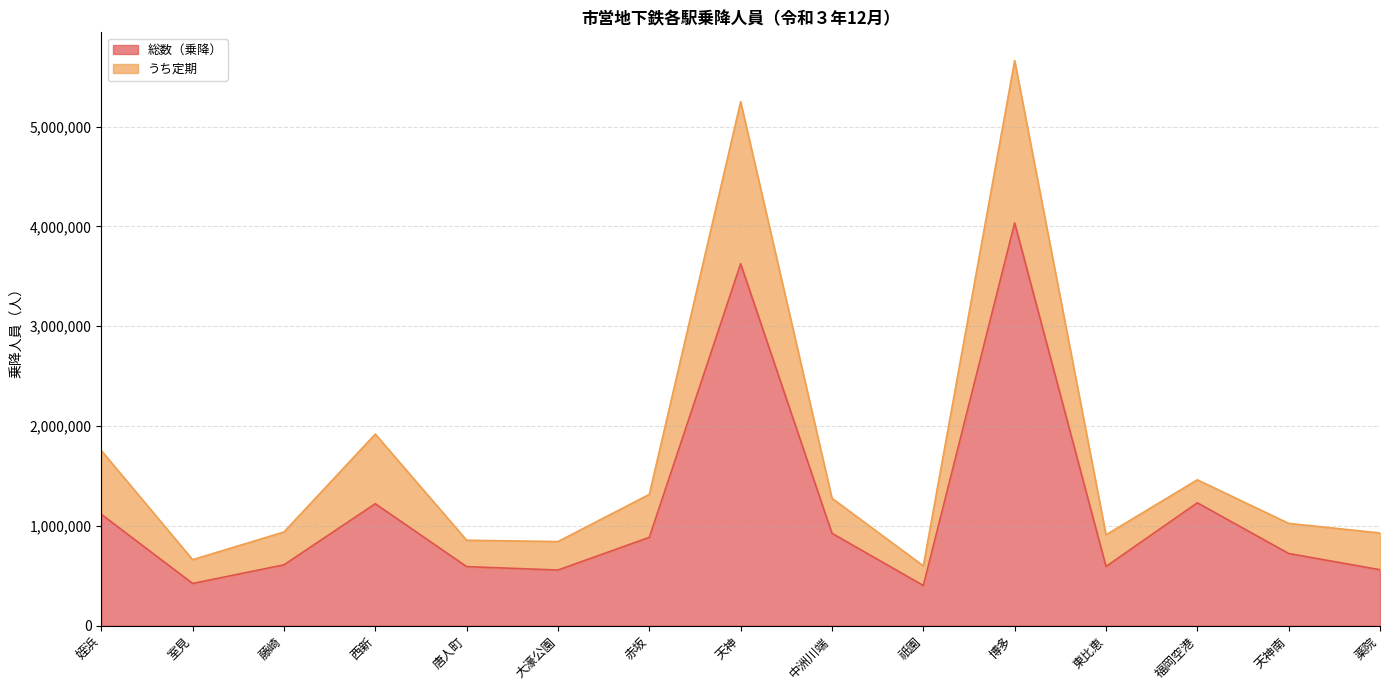

What is the label of the 11th point from the left?

博多